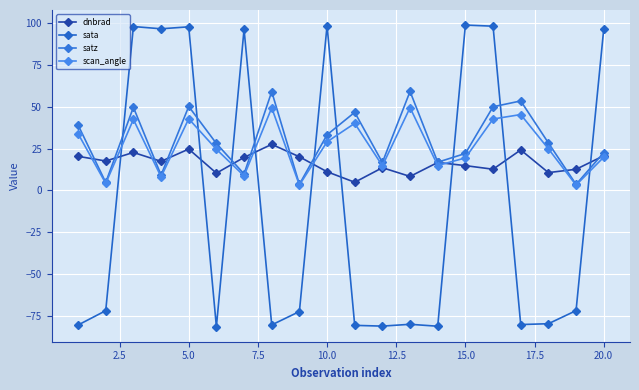

How many values in the dnbrad series are below 17?

10